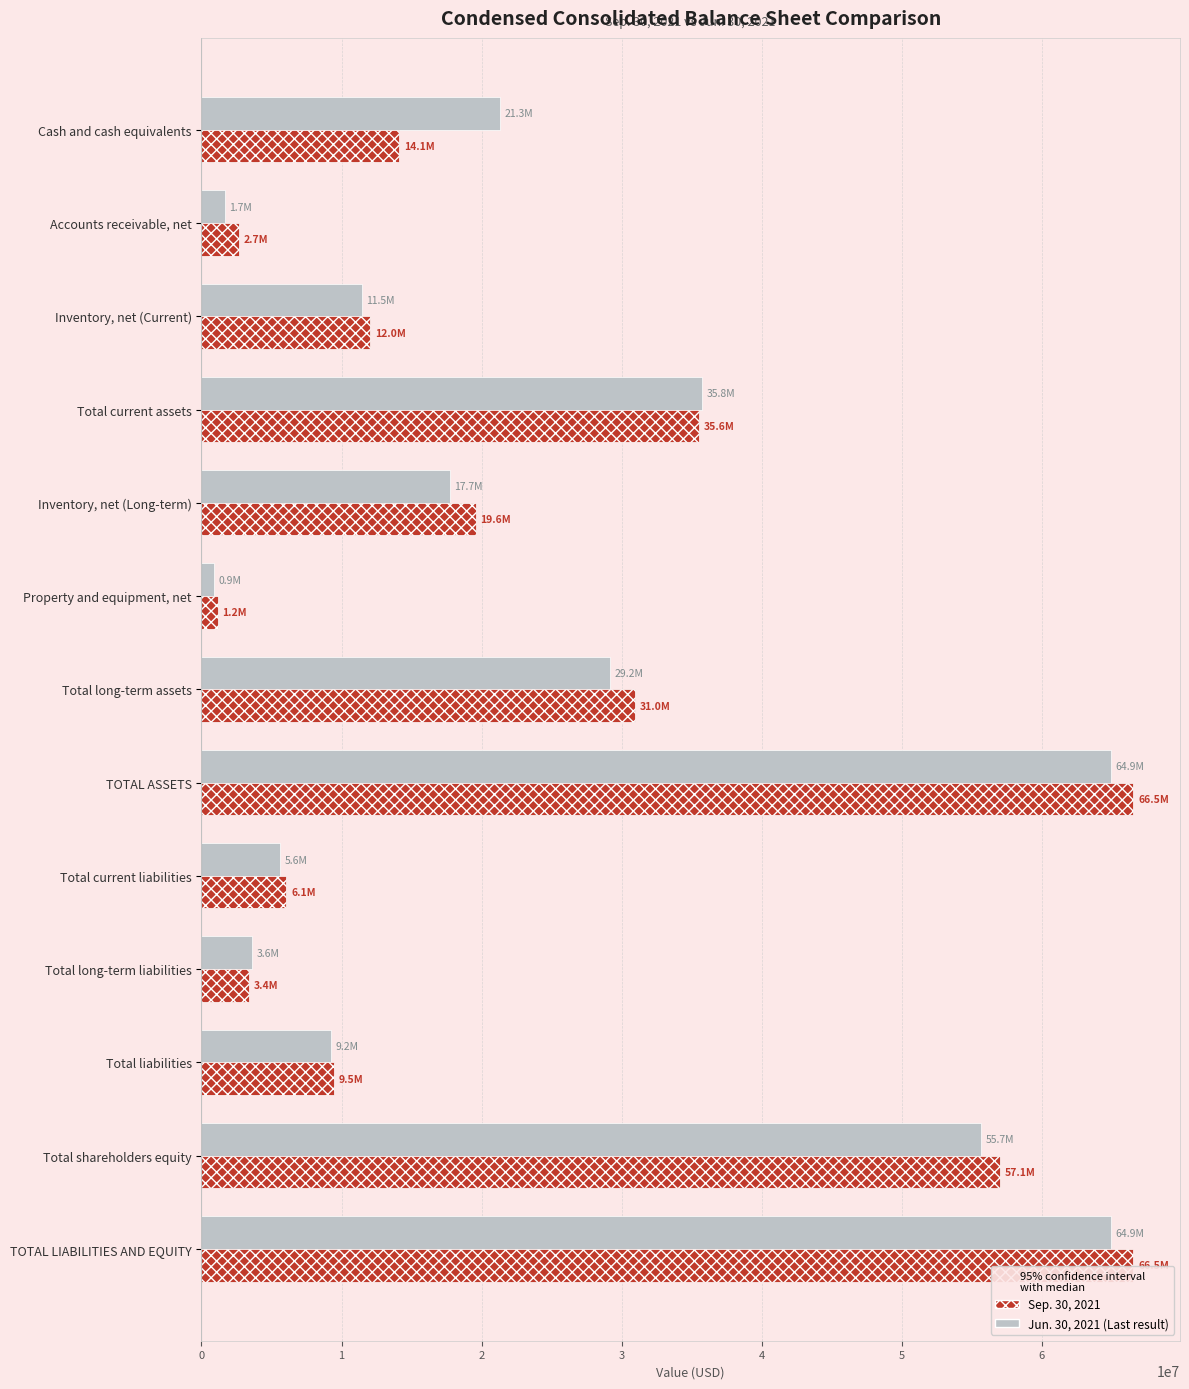

What is the total value across all series at Accounts receivable, net?

4333775